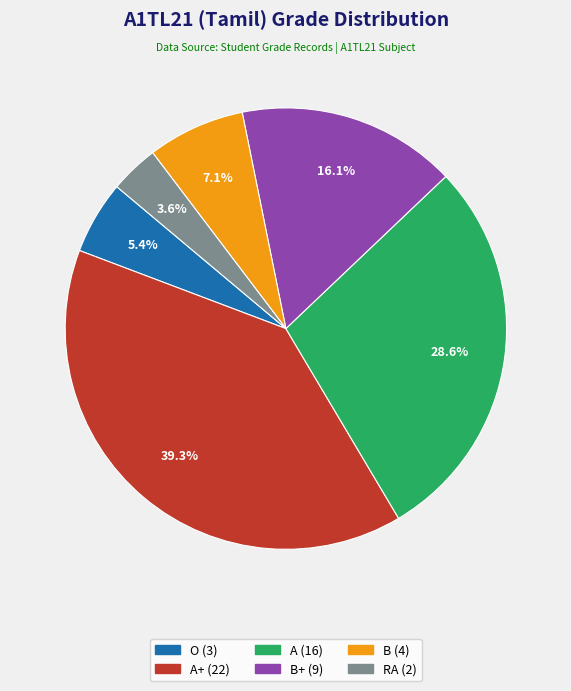

Is there a majority slice in this chart?

No